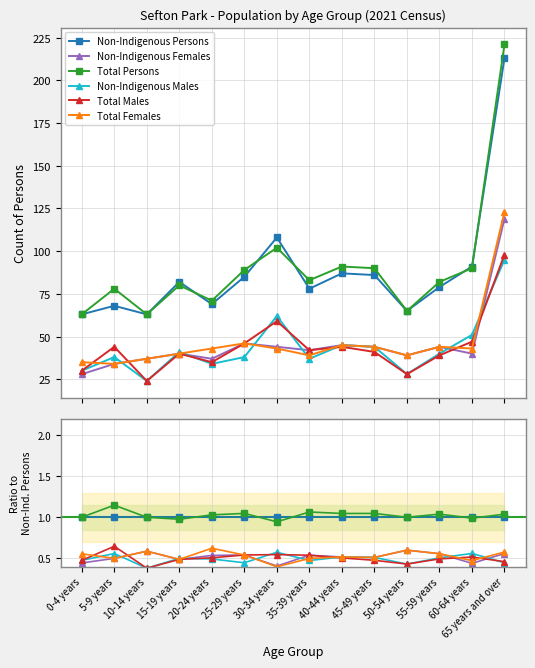

True or false: Non-Indigenous Females and Total Females cross at least once.

False